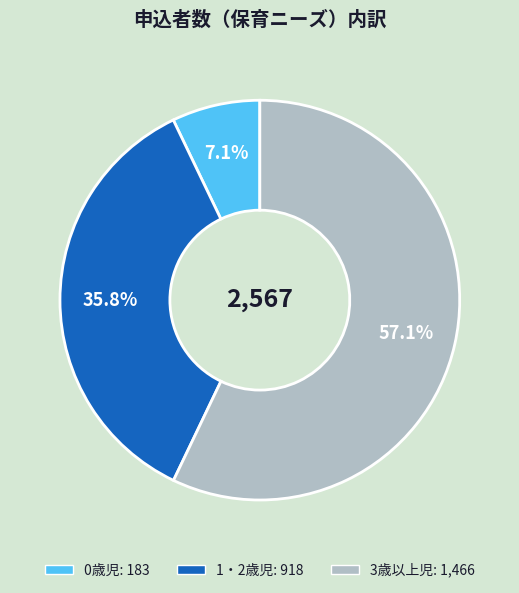

What percentage is NOT represented by 1・2歳児?

64.2%